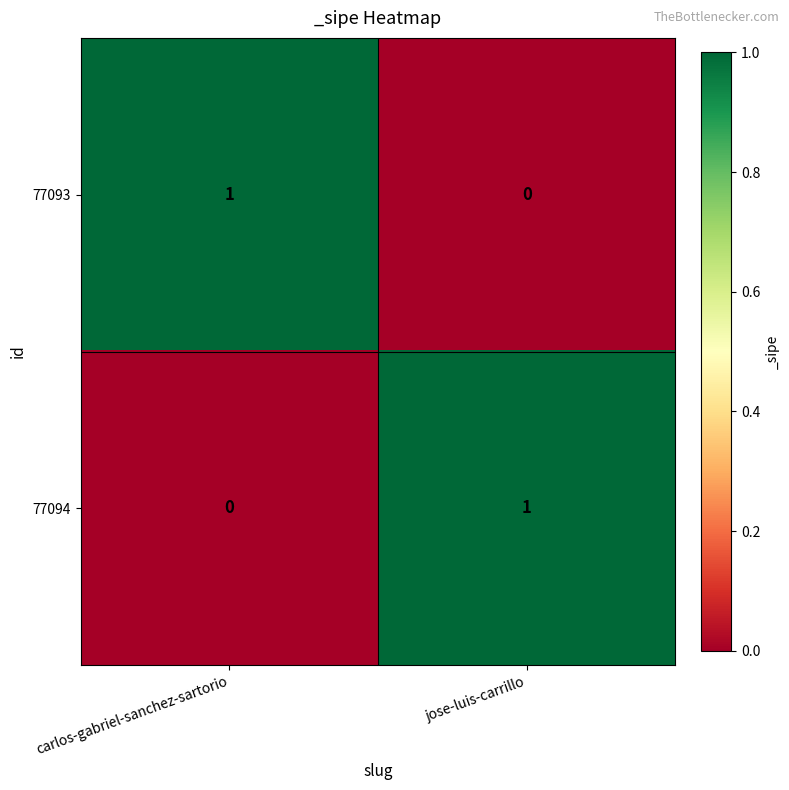

What is the greatest value displayed?

1